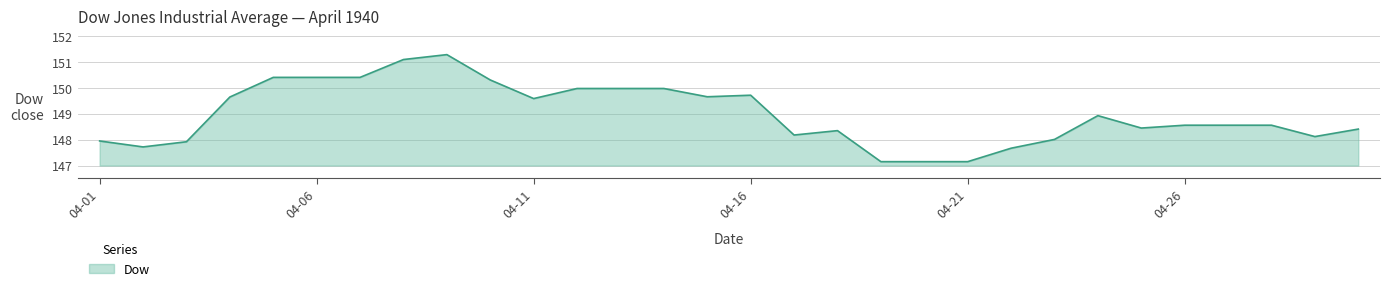

What is the smallest value displayed?

147.2